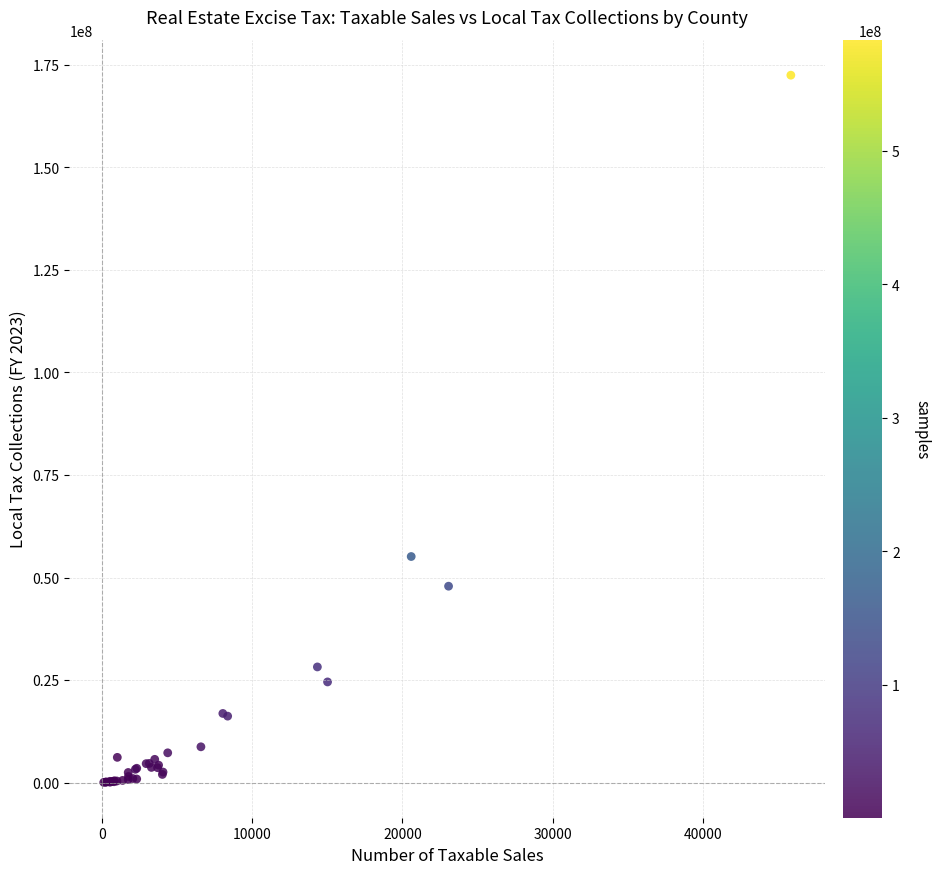

What Y value in the scatter plot is closest to 86267019?

55122093.5